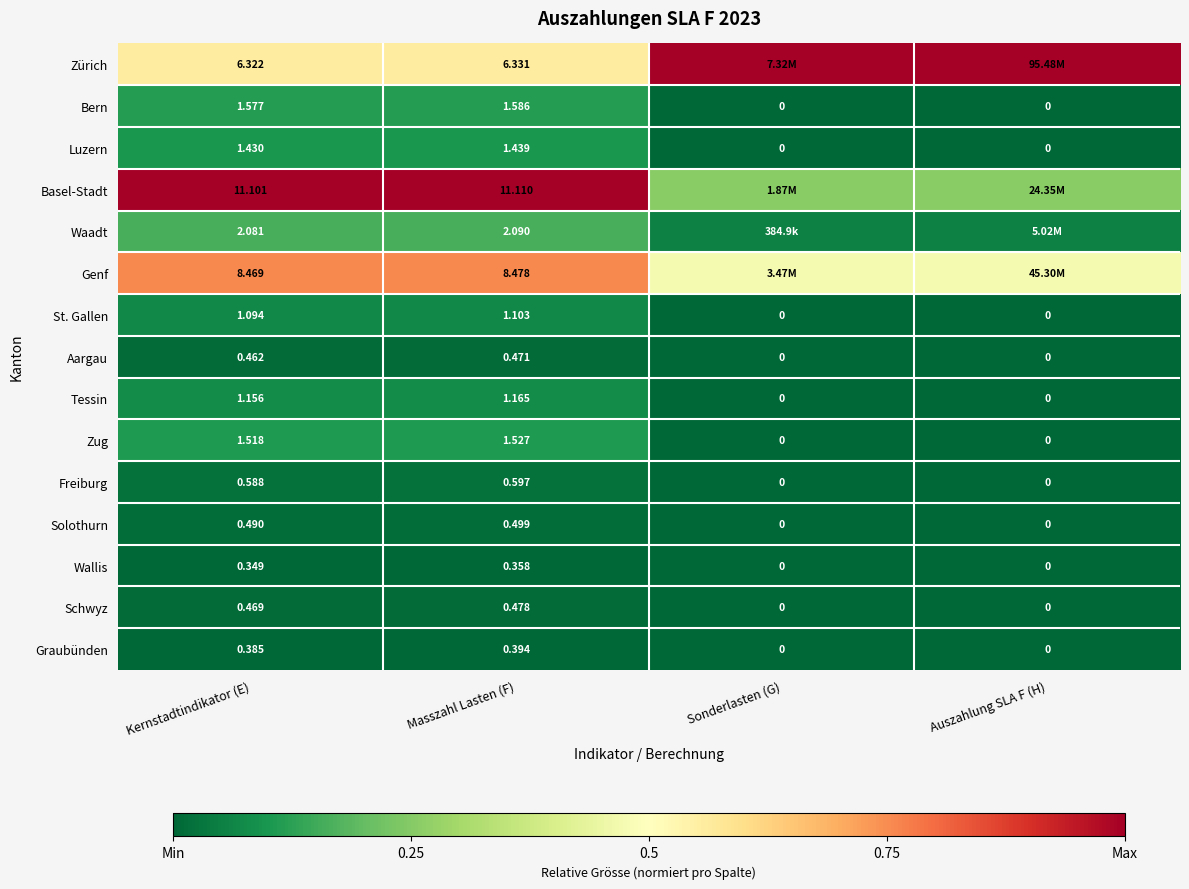

Which label corresponds to the smallest value in the chart?

Sonderlasten (G)